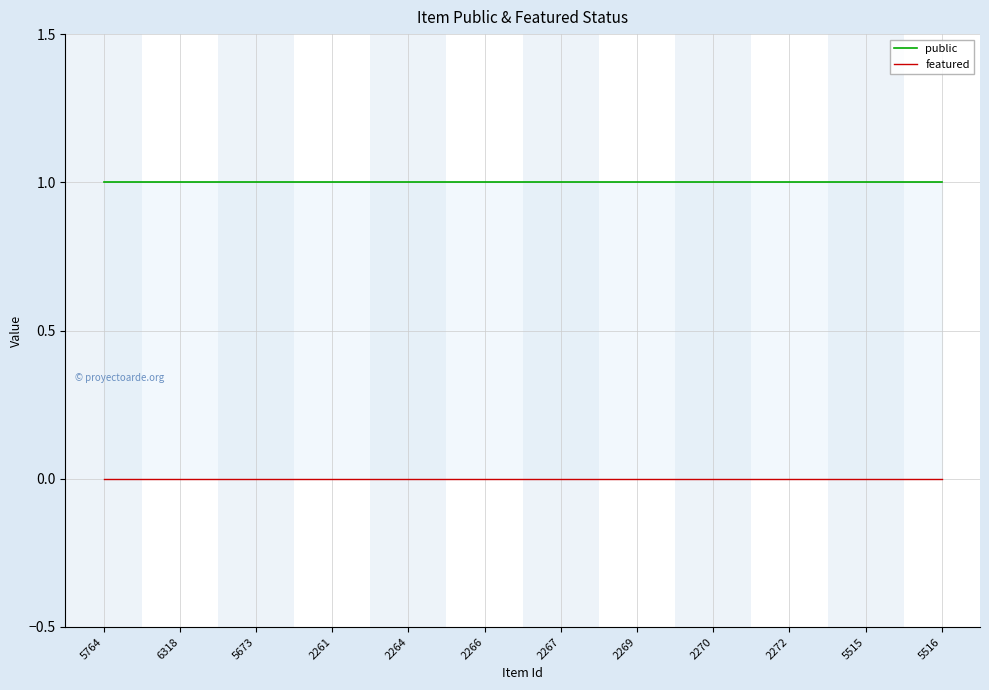

What is the label of the 1st point from the left?

5764